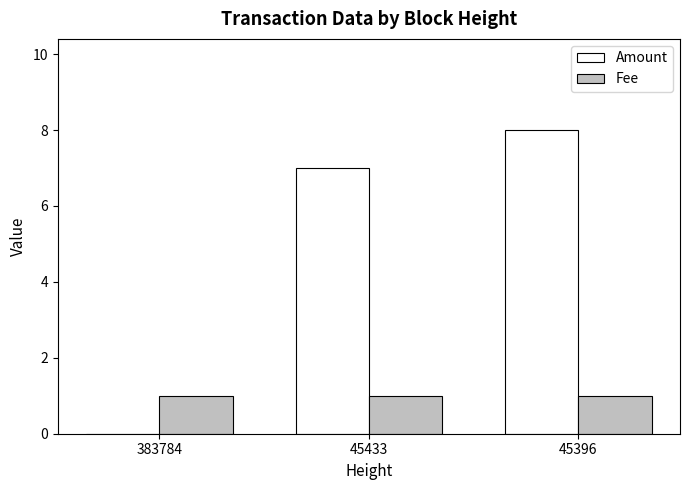

At which label is Amount closest to 4?

45433